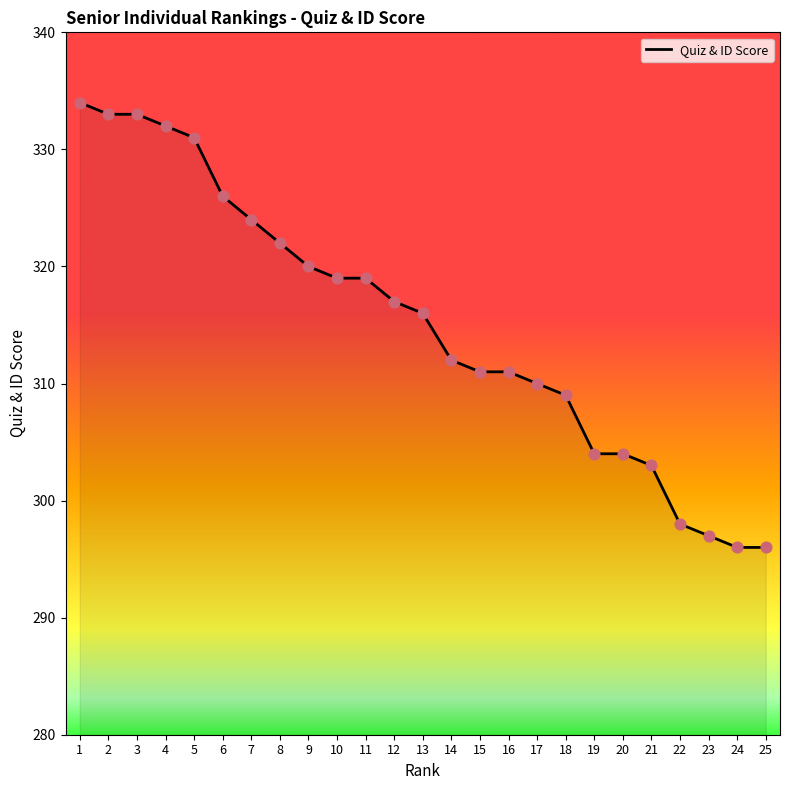

Approximately how many times larger is the value at 3 compared to 13?

1.1